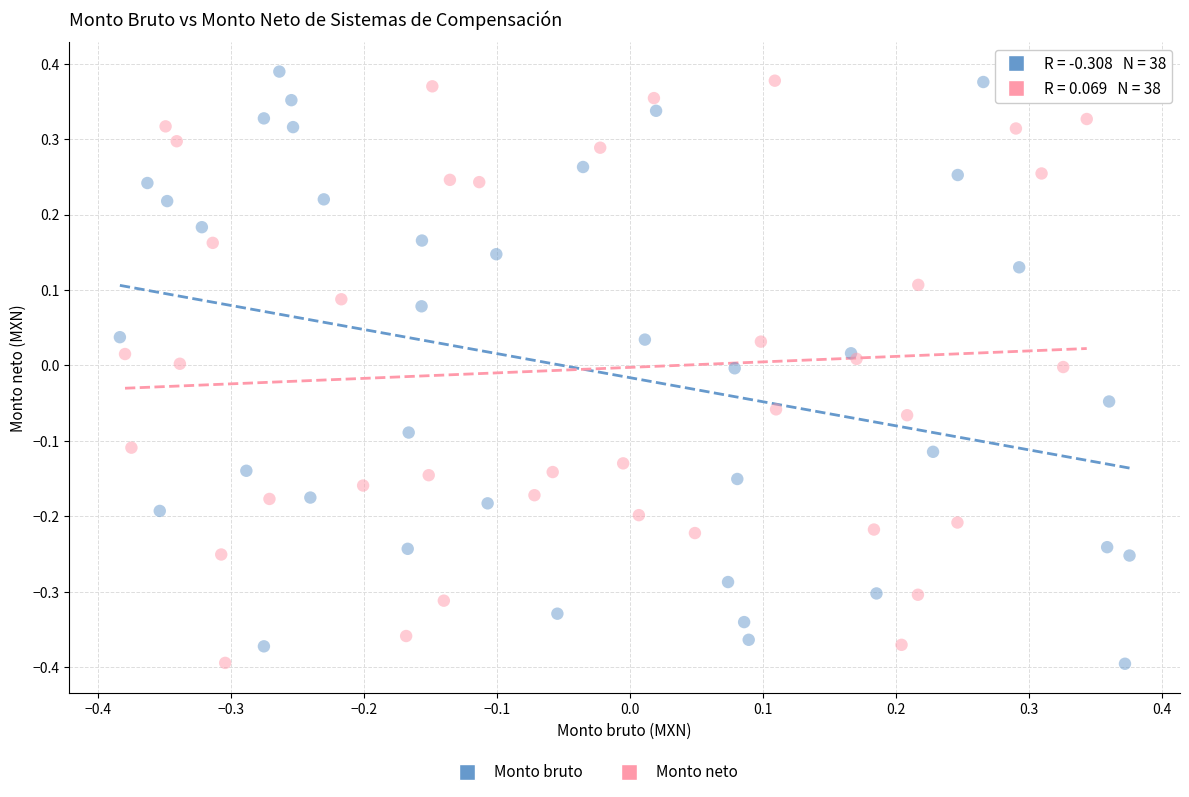

Which series contains the highest Y value?

Monto bruto